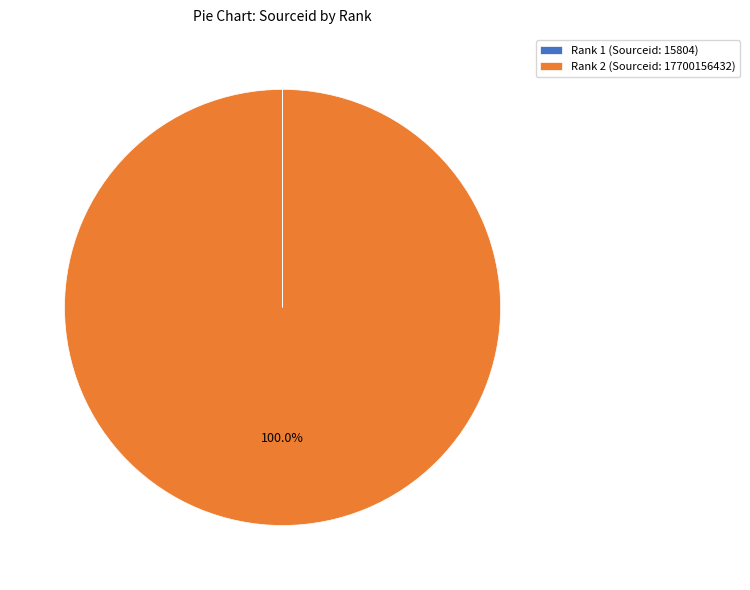

Which slice is the largest?

Rank 2 (Sourceid: 17700156432)